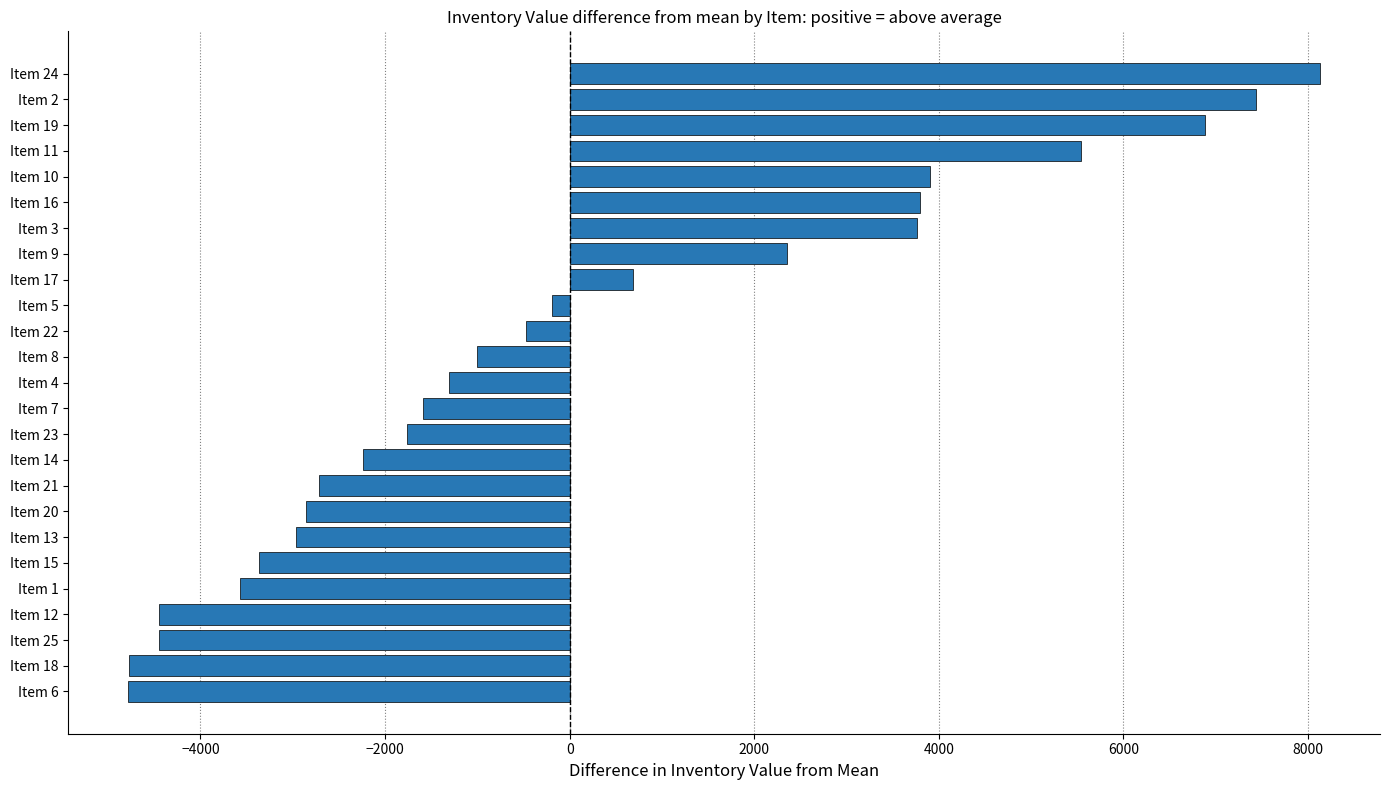

What is the difference between the values at Item 15 and Item 3?

7135.0